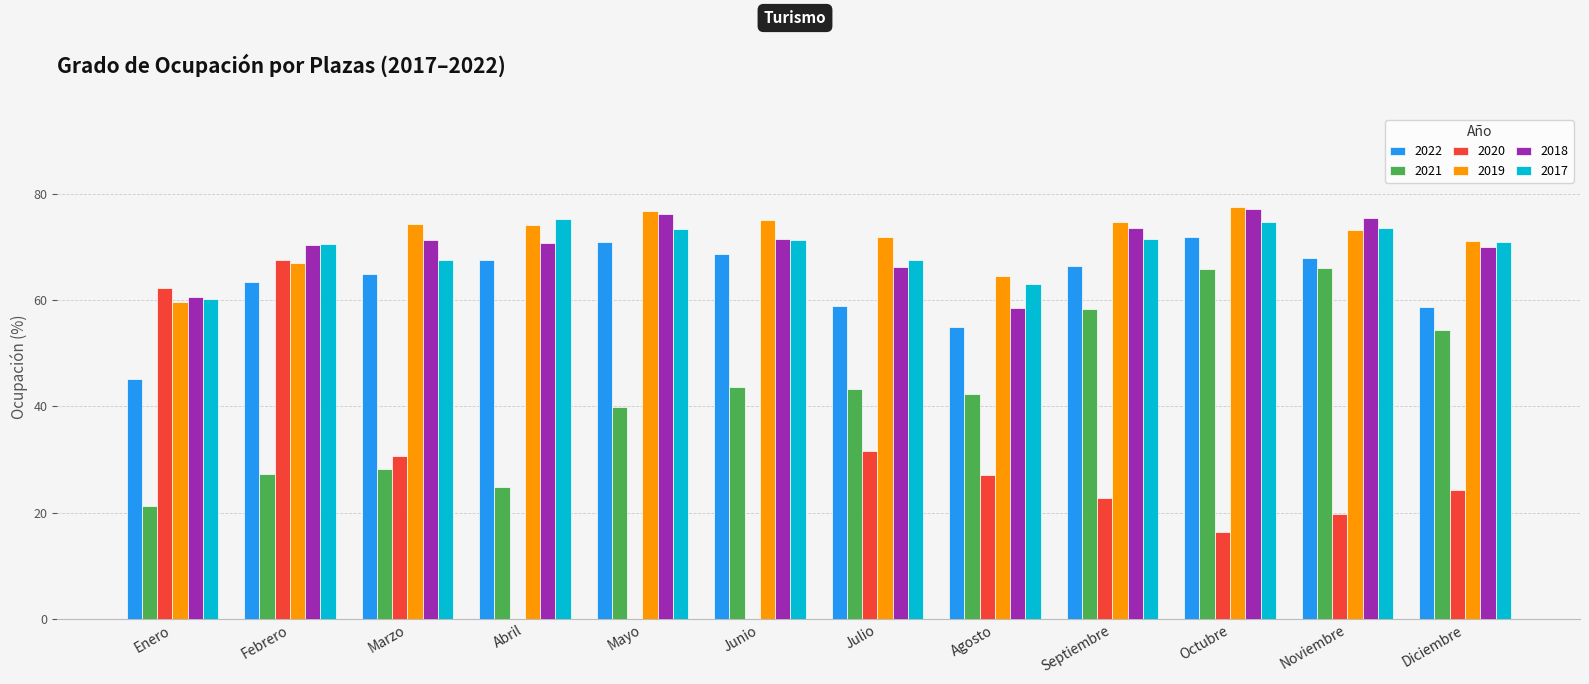

Which series has the largest total across all categories?

2019